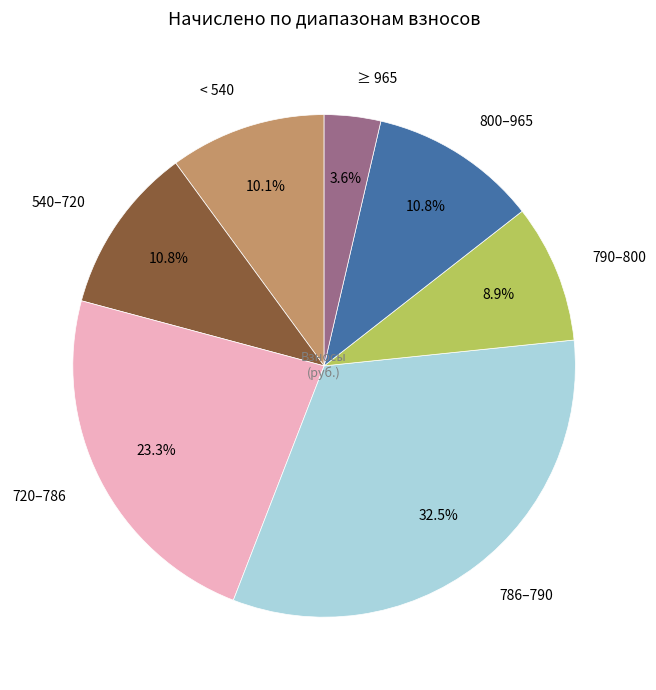

Is there a majority slice in this chart?

No